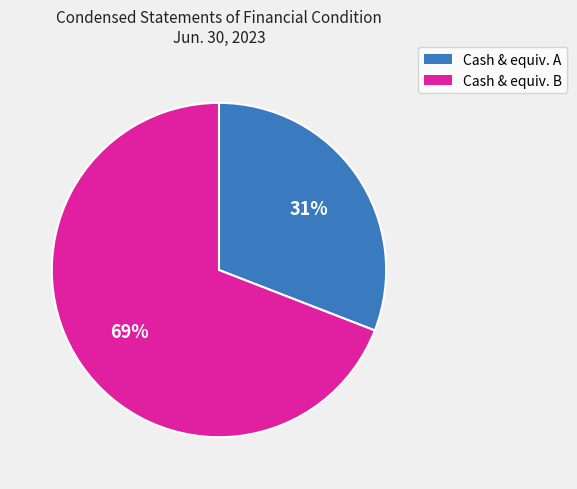

Count the number of slices in the pie.

2